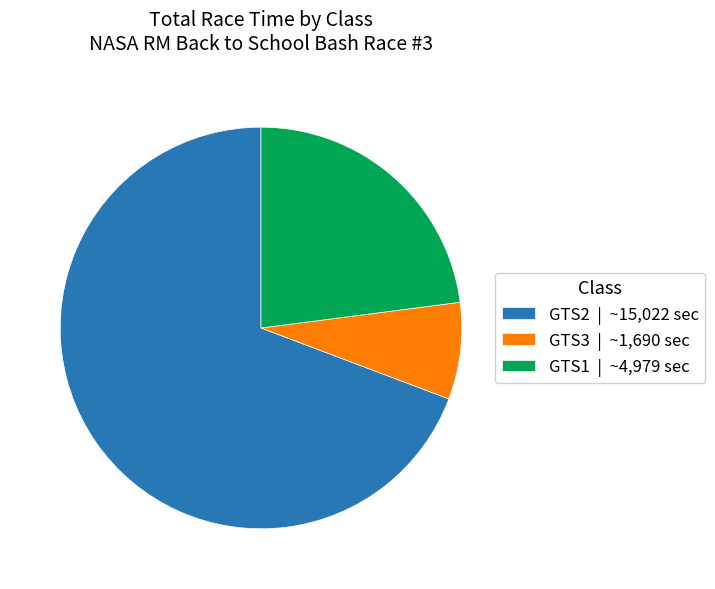

True or false: GTS1 accounts for 40% of the total.

False